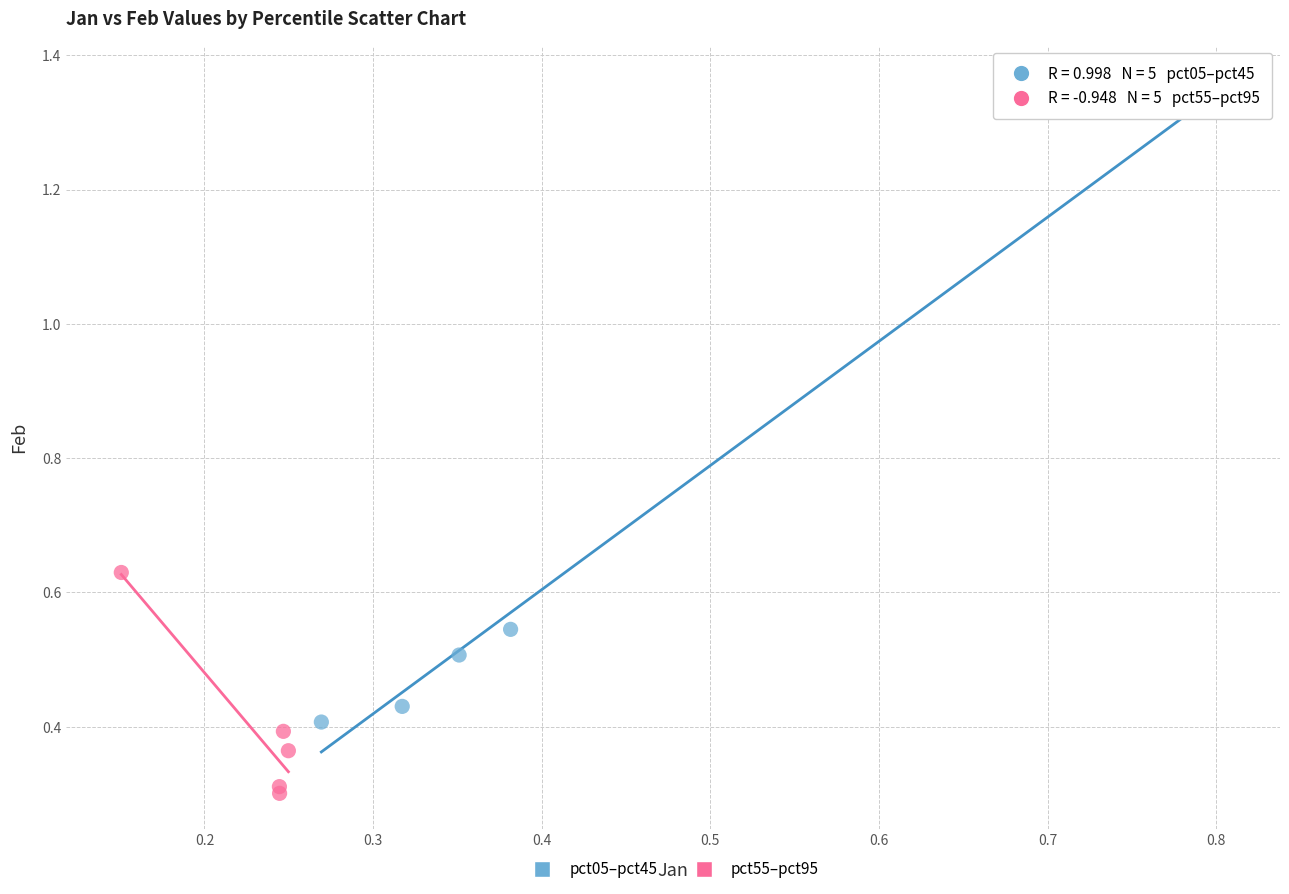

Which series reaches the minimum Y coordinate?

pct55–pct95